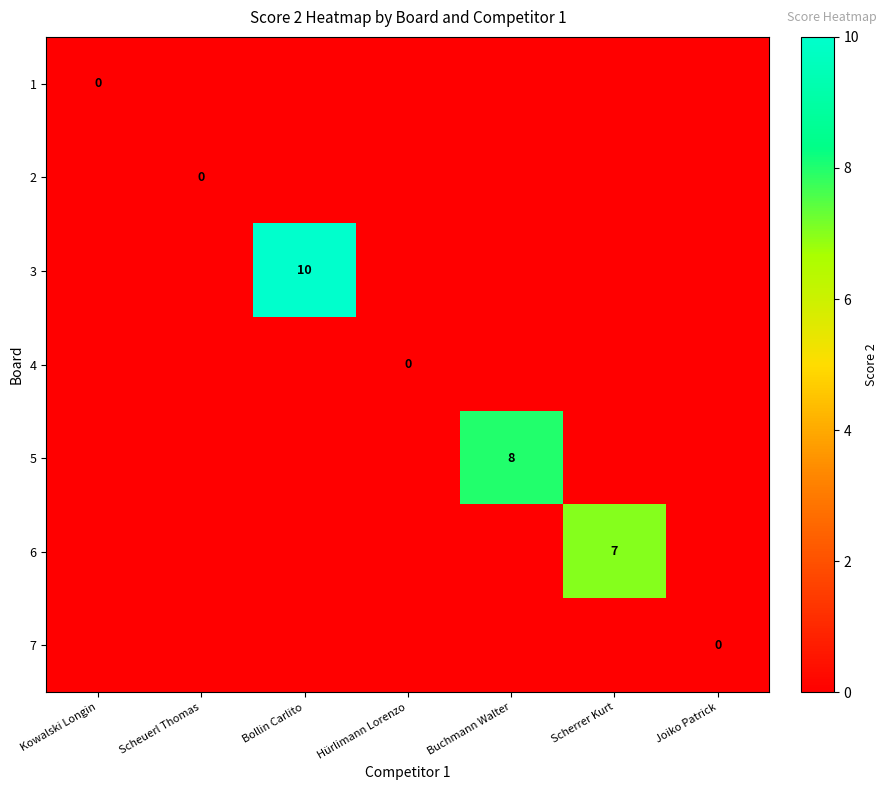

True or false: 2 has a value of 0 at Scheuerl Thomas.

True